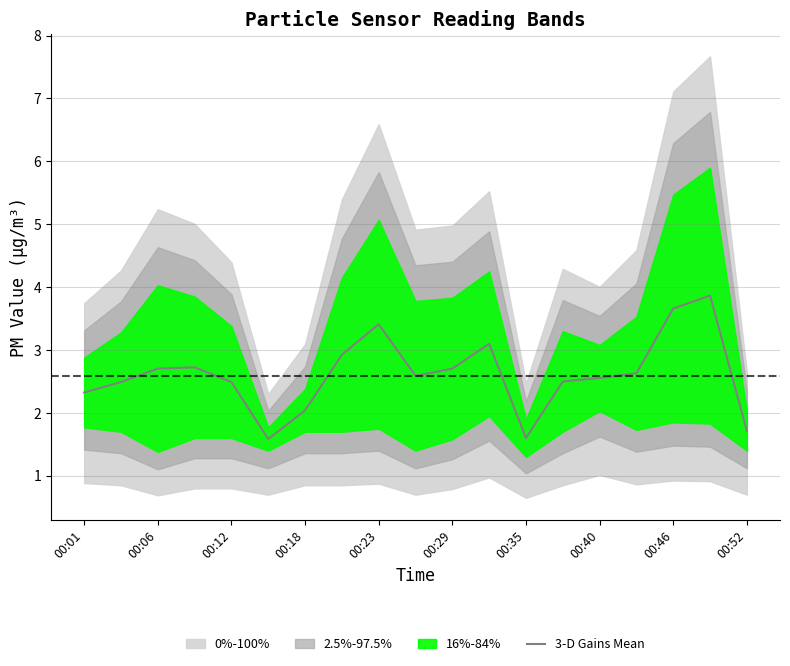

The 3-D Gains Mean series shows 5.6 at 00:46. True or false?

False